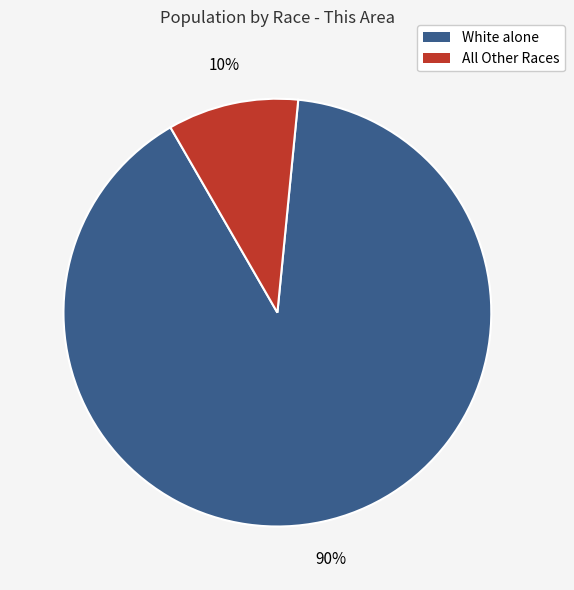

To the nearest percent, what is the difference between the largest and smallest slice percentages?

80%